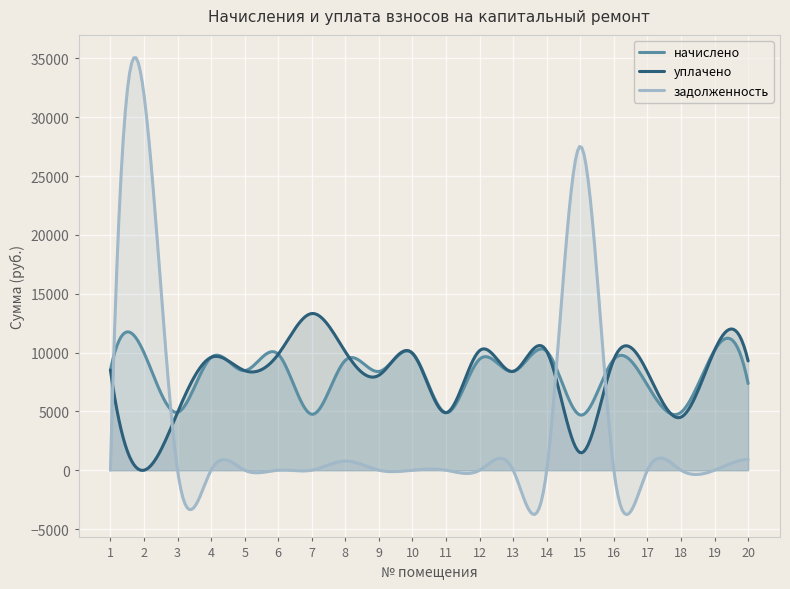

At which label does уплачено reach its peak?

7